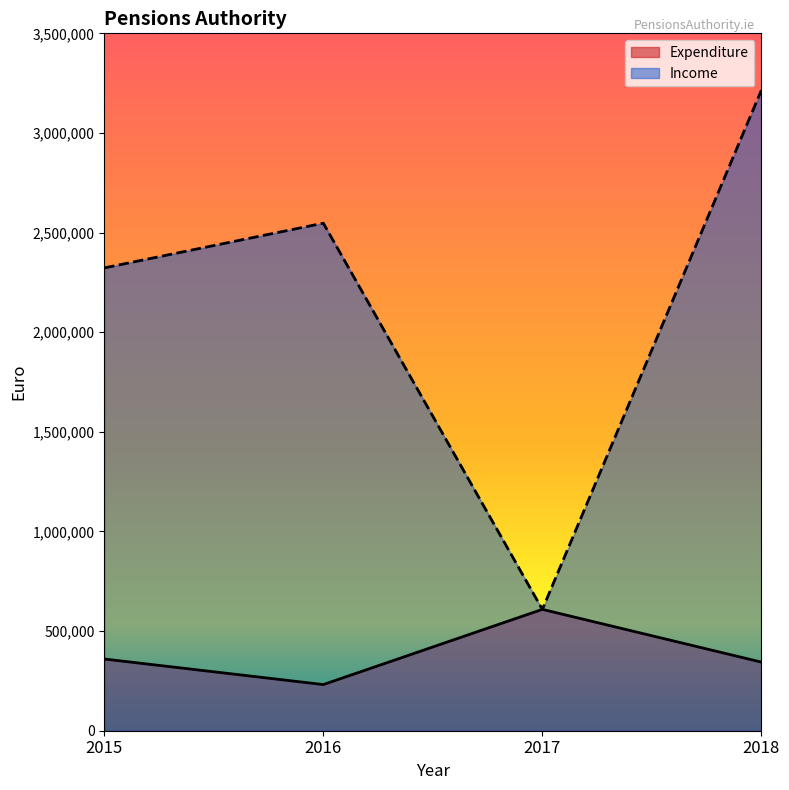

What is the value of the Income point at the 4th from the left?

3214582